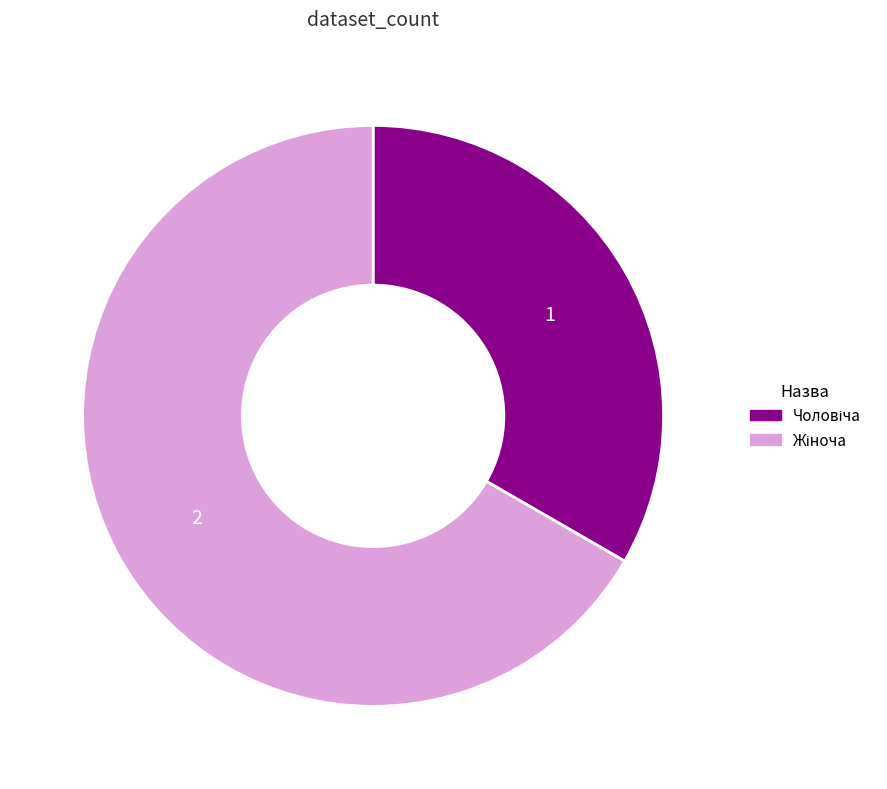

Is there any slice that represents more than half of the pie?

Yes